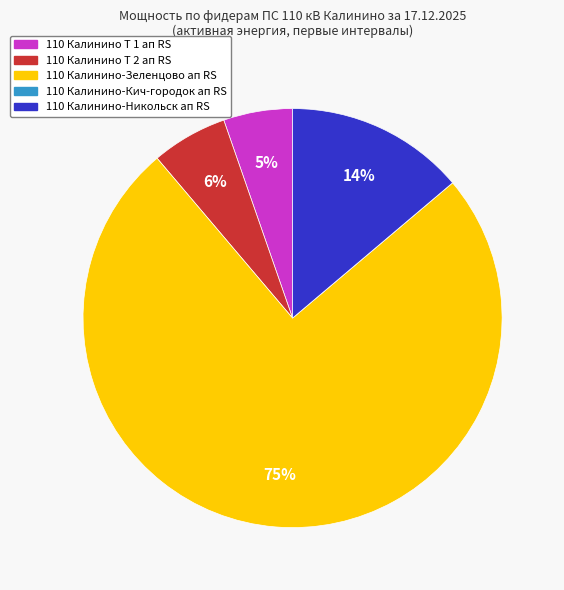

What is the largest slice in the pie chart?

110 Калинино-Зеленцово ап RS